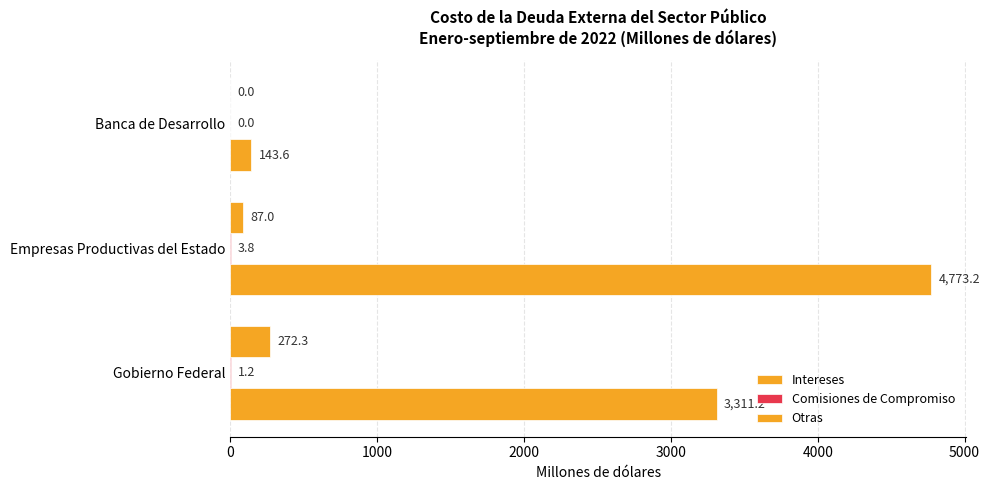

How many positive values does the Otras series have?

2